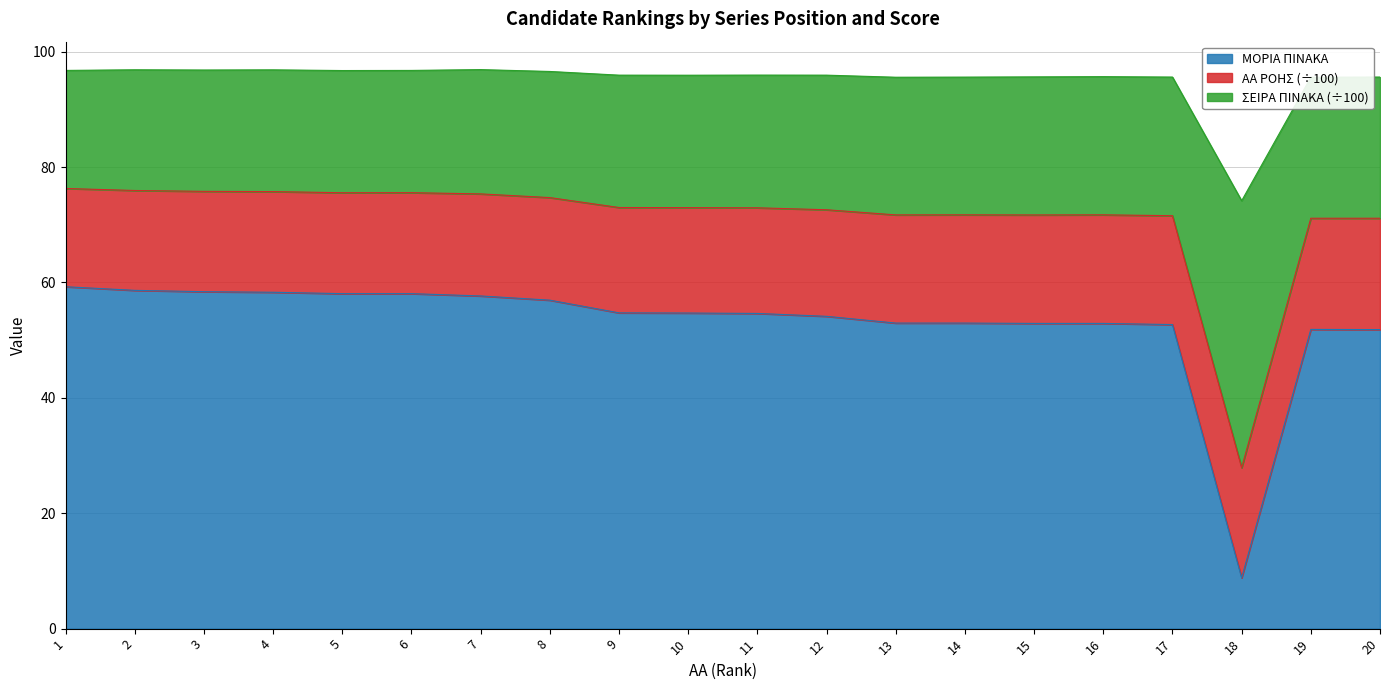

The value of ΜΟΡΙΑ ΠΙΝΑΚΑ at 17 is 82.2. True or false?

False